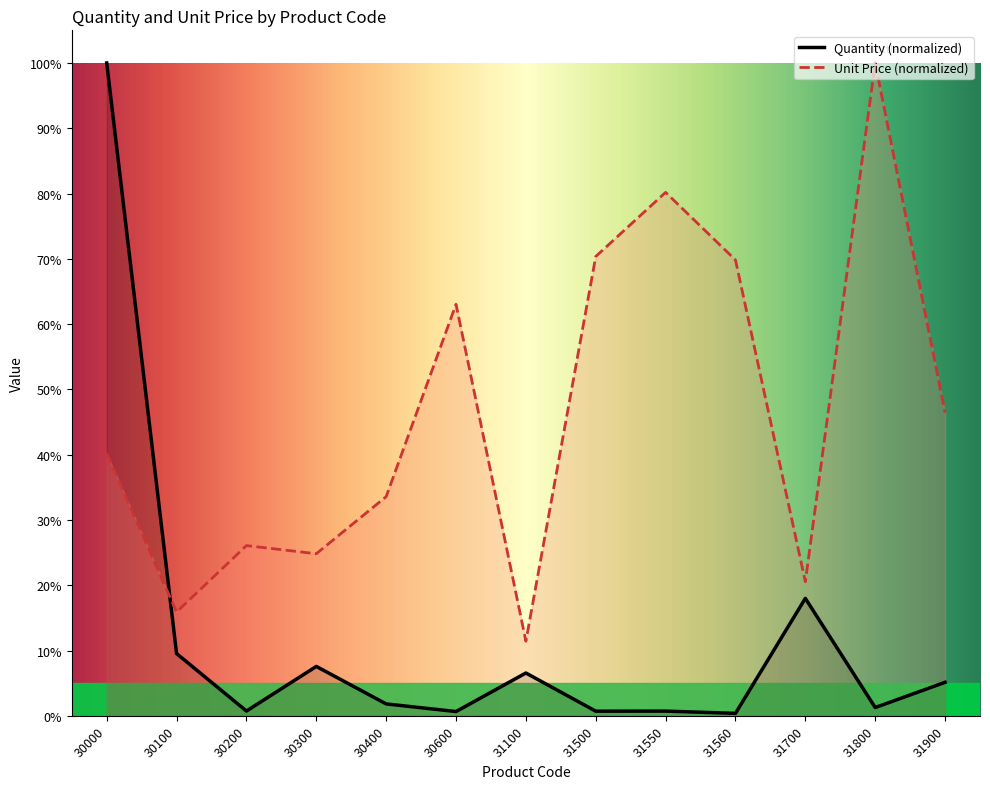

Which category has the highest value in the Quantity series?

30000